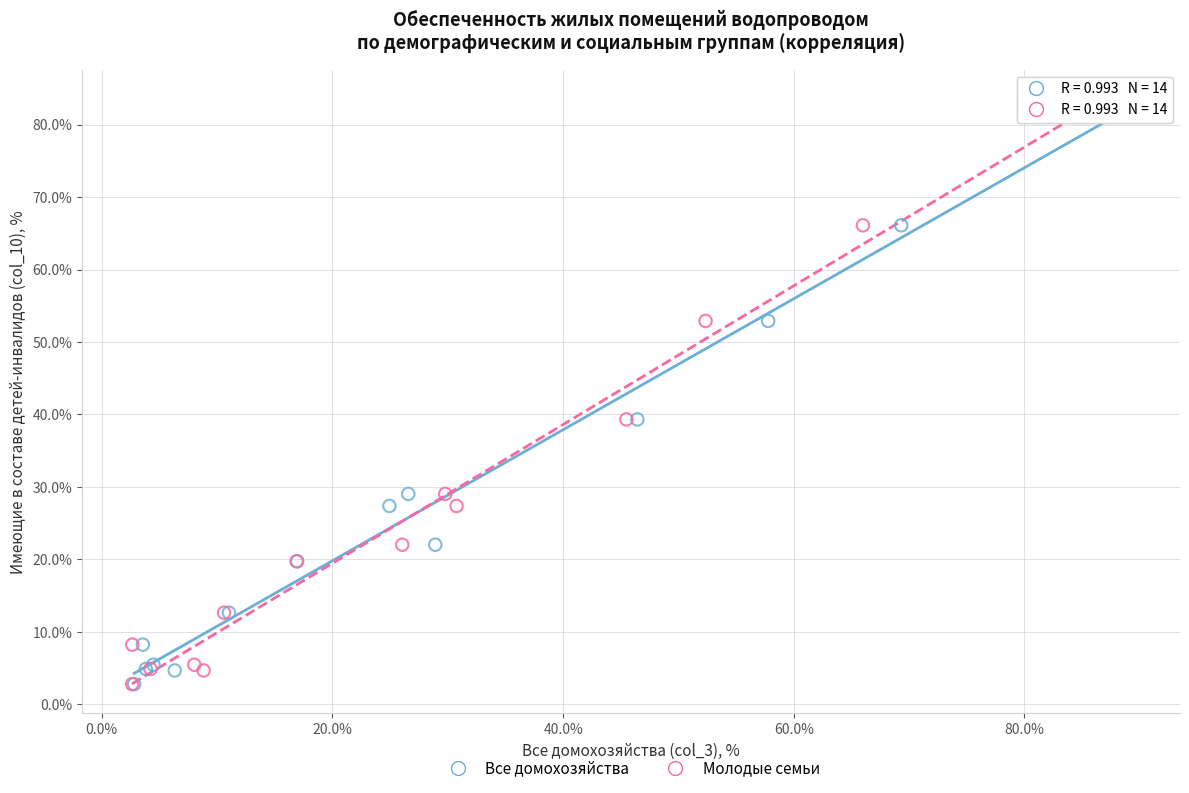

What are all the series names shown in the legend?

Все домохозяйства, Молодые семьи